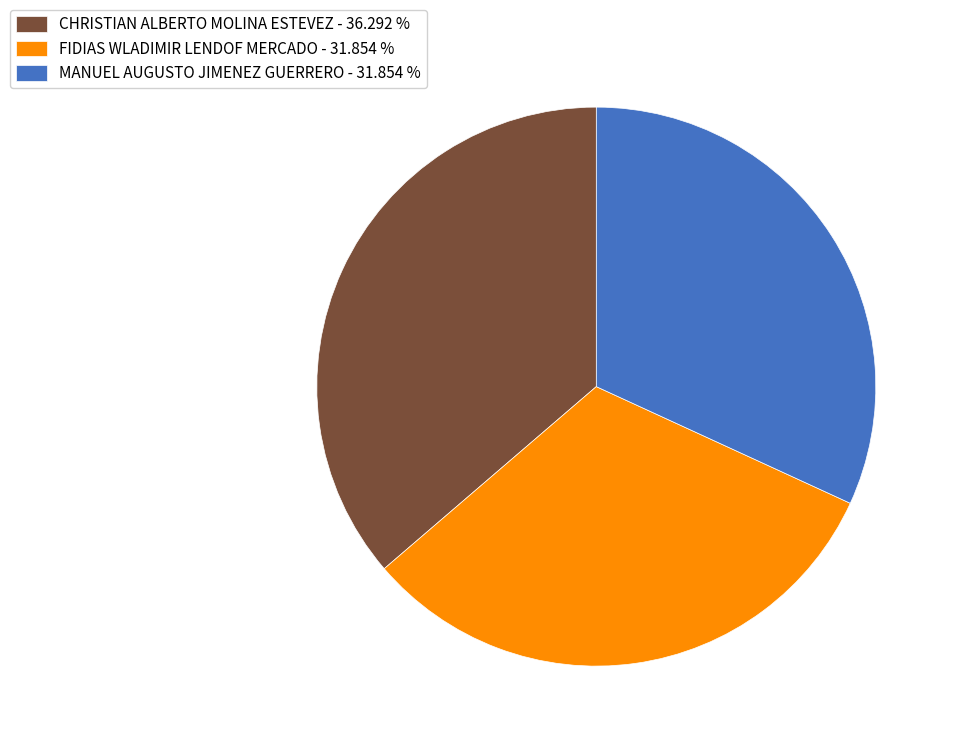

Do FIDIAS WLADIMIR LENDOF MERCADO - 31.854 % and CHRISTIAN ALBERTO MOLINA ESTEVEZ - 36.292 % together represent more than half of the pie?

Yes